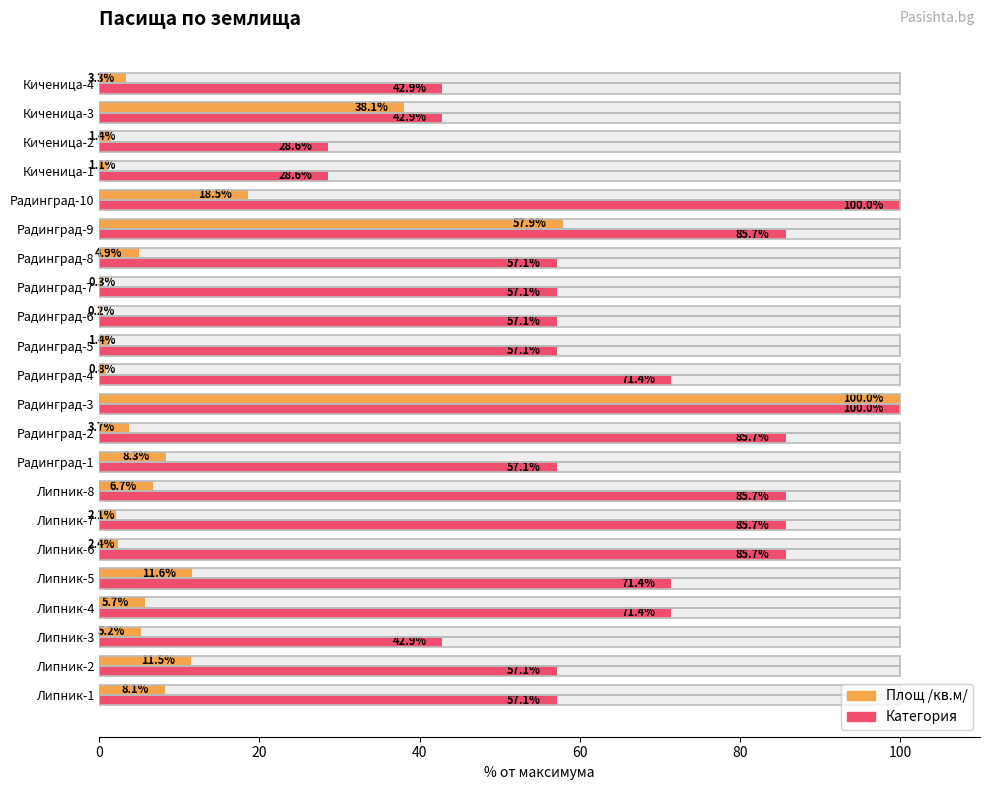

How many values in the Категория series are below 57?

5